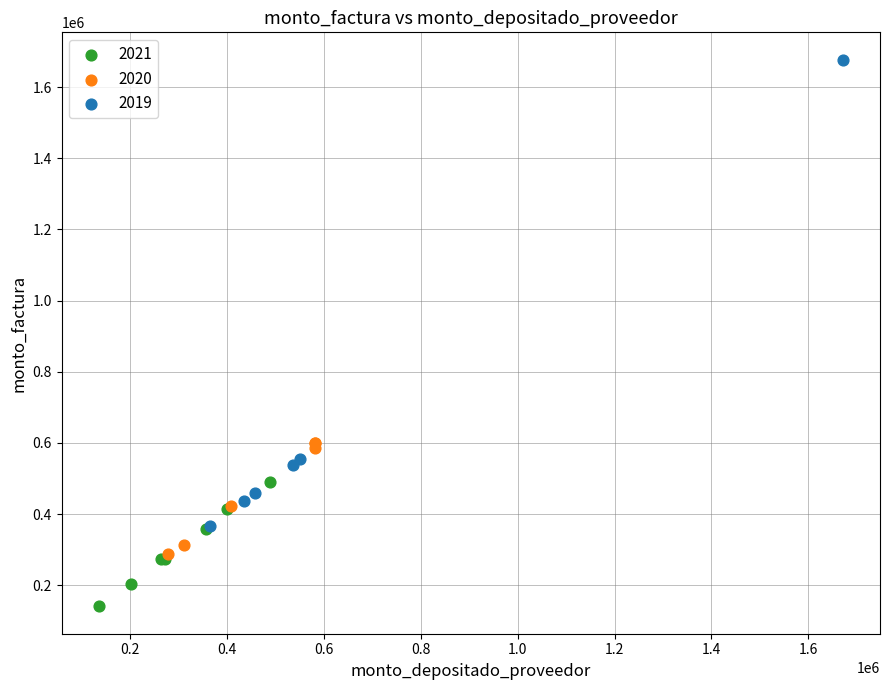

Which series reaches the minimum Y coordinate?

2021